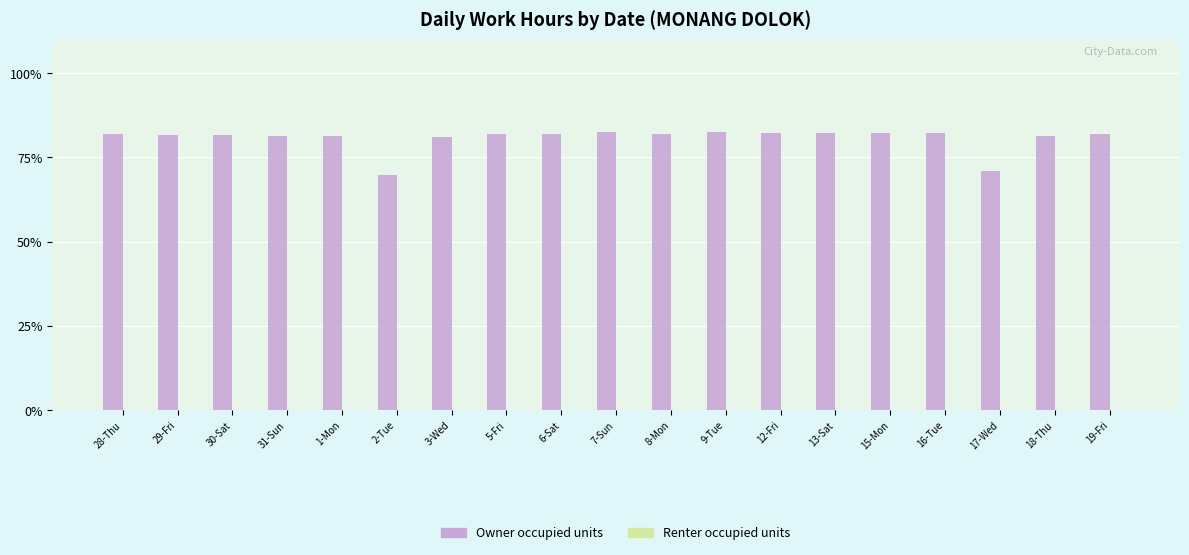

What is the average value?

80.7